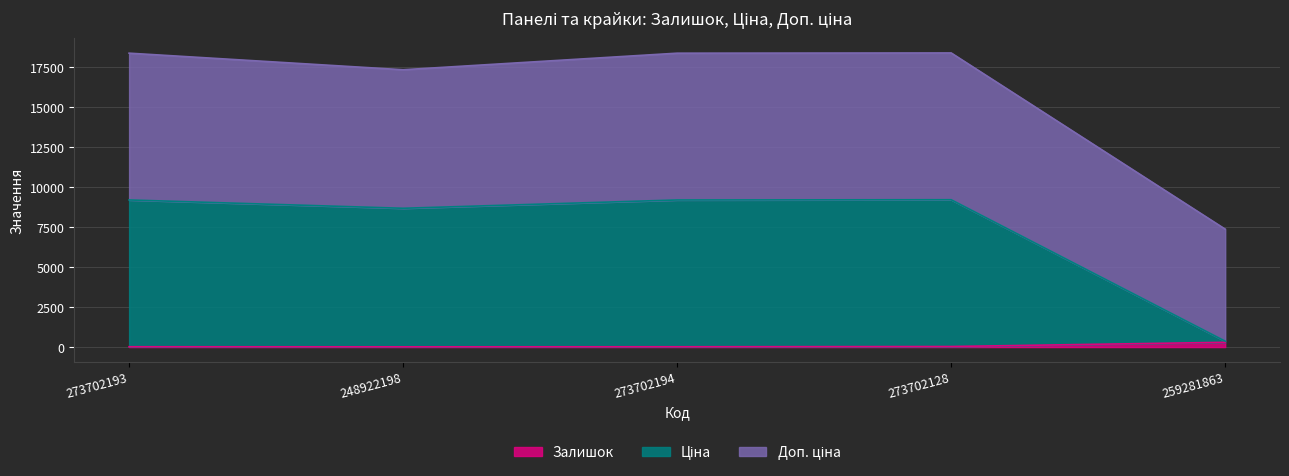

Which series has the widest spread of values?

Доп. ціна